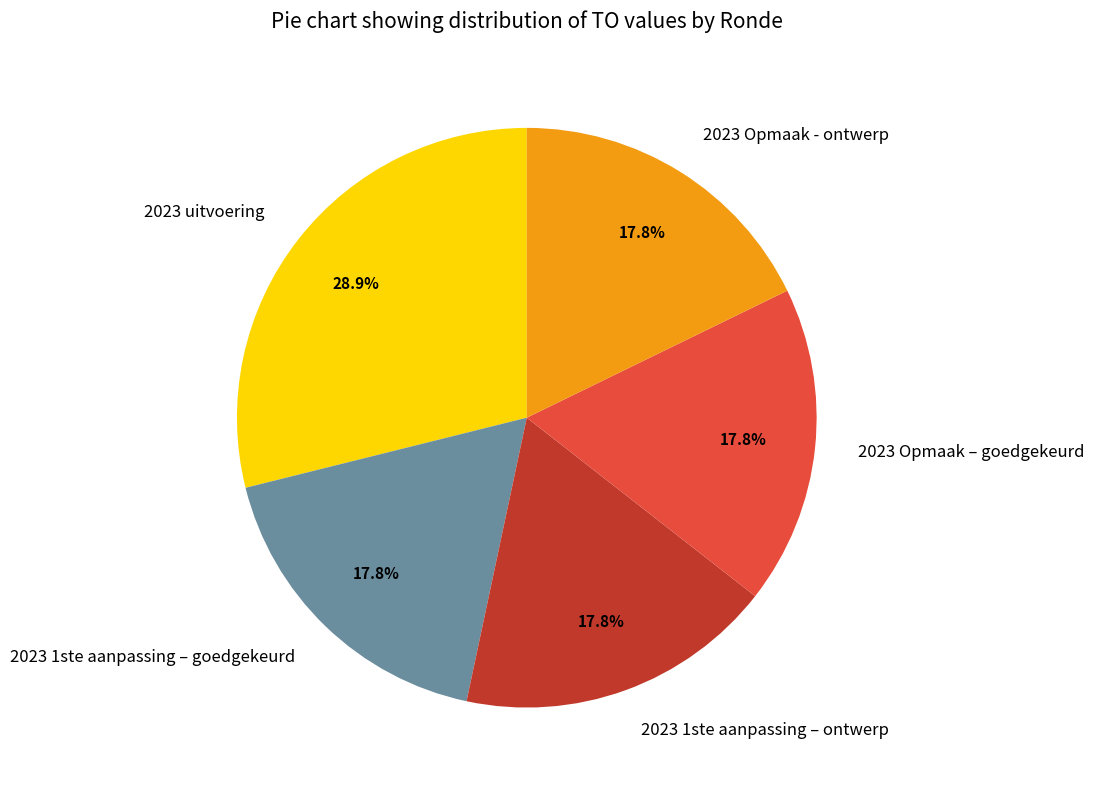

What percentage is the 2023 uitvoering slice, to the nearest percent?

29%